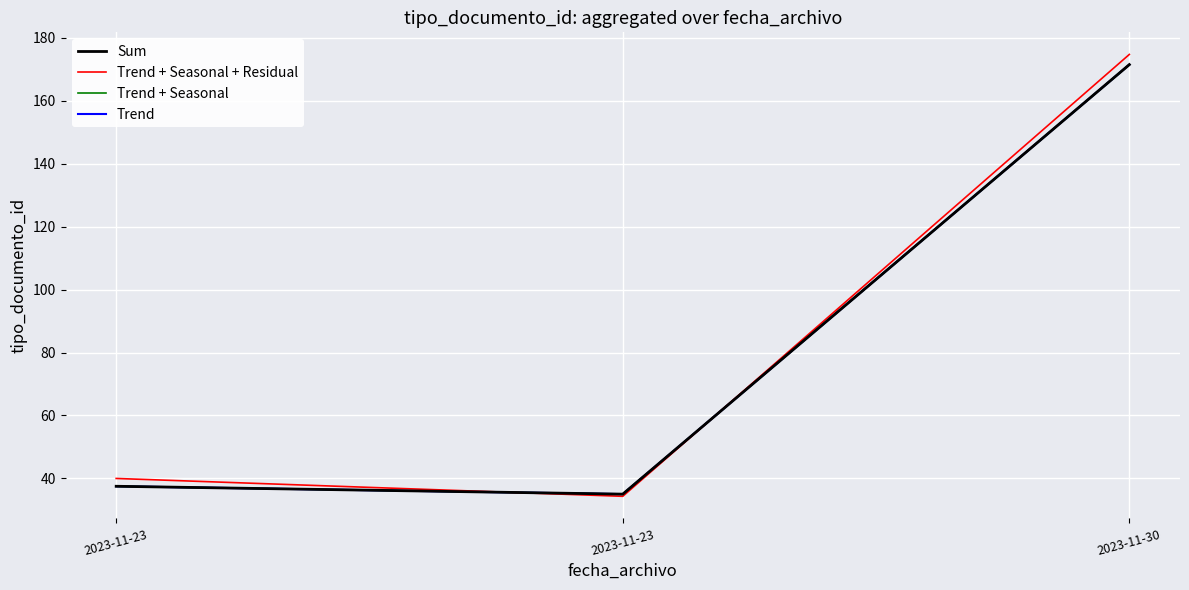

Does the chart have visible grid lines?

Yes